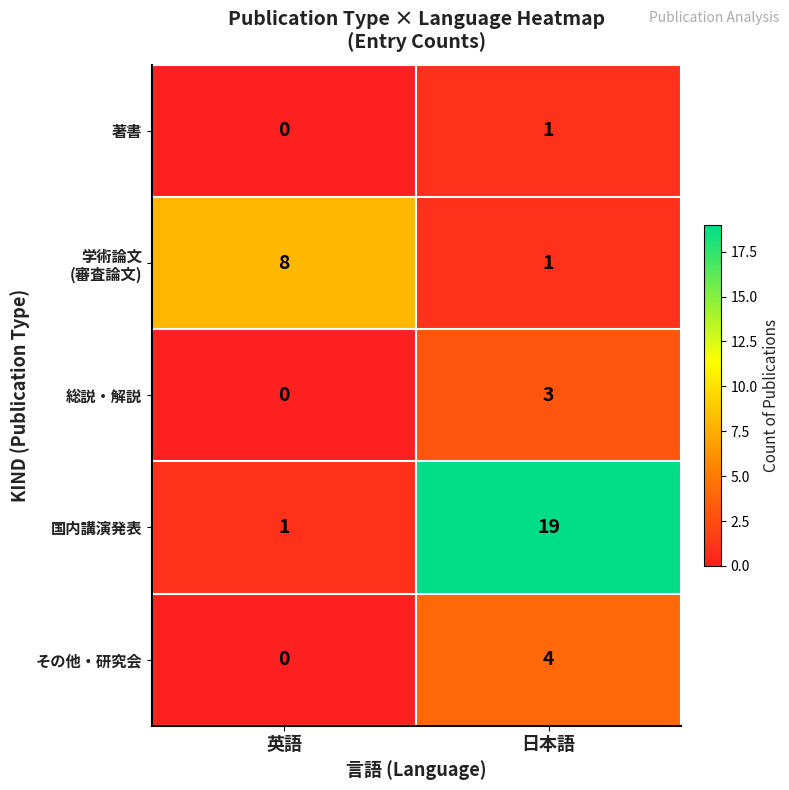

Which category has the lowest value in the 国内講演発表 series?

英語